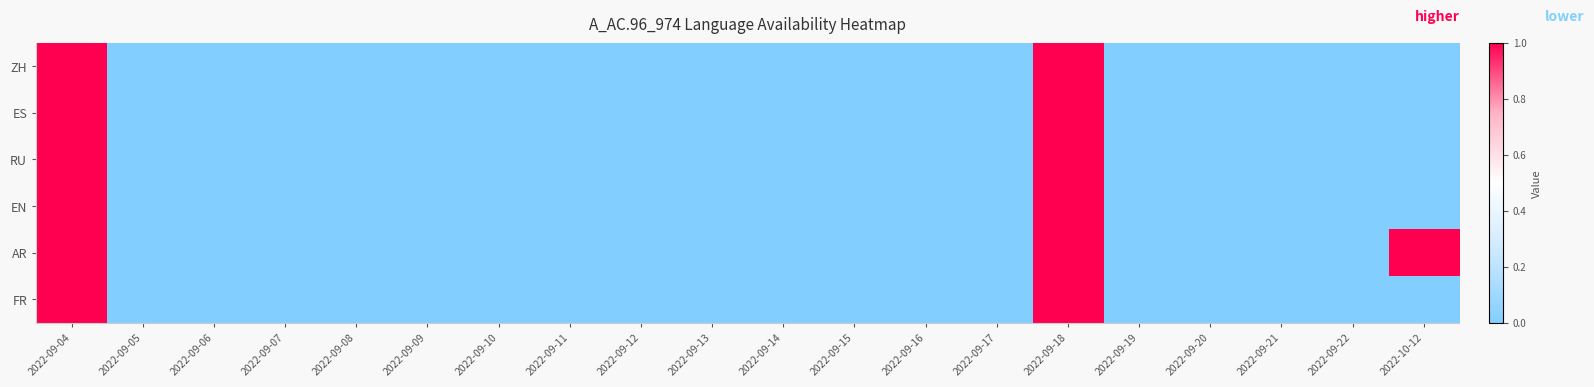

How many FR values are between 0 and 1?

20